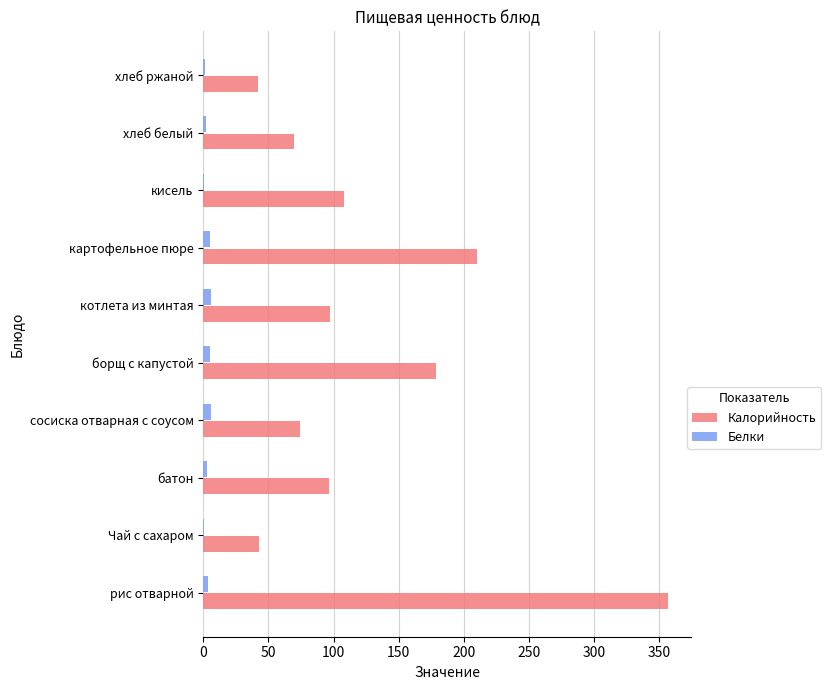

Is it true that Калорийность equals 96.5 at батон?

True